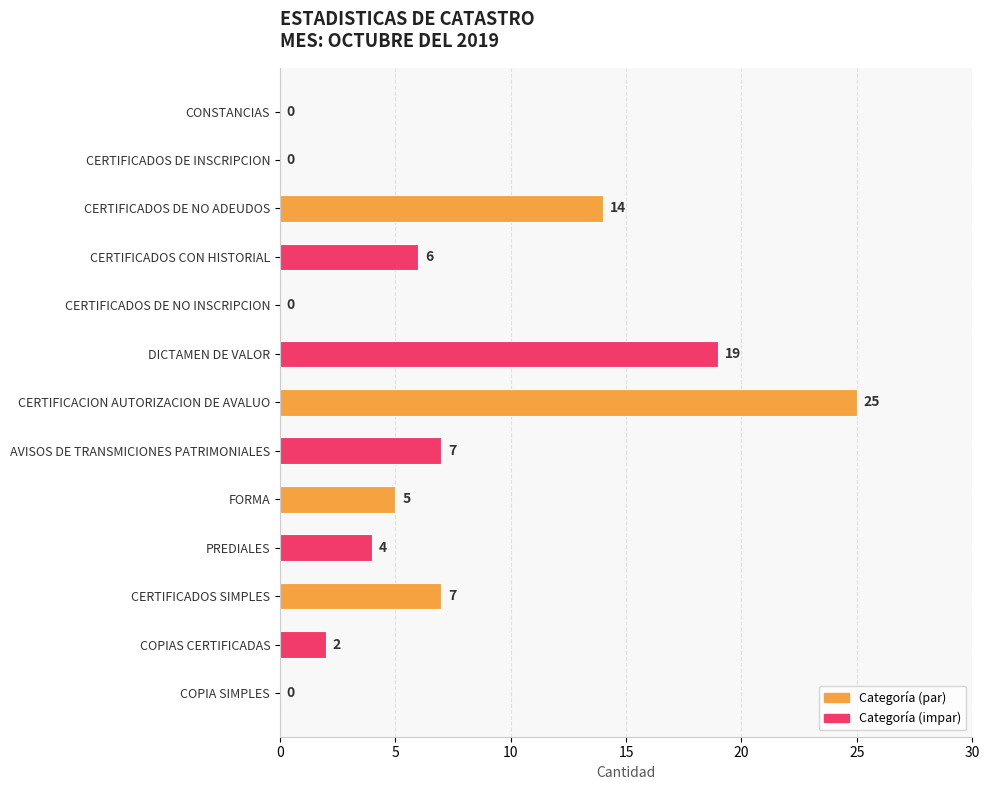

What is the greatest value displayed?

25